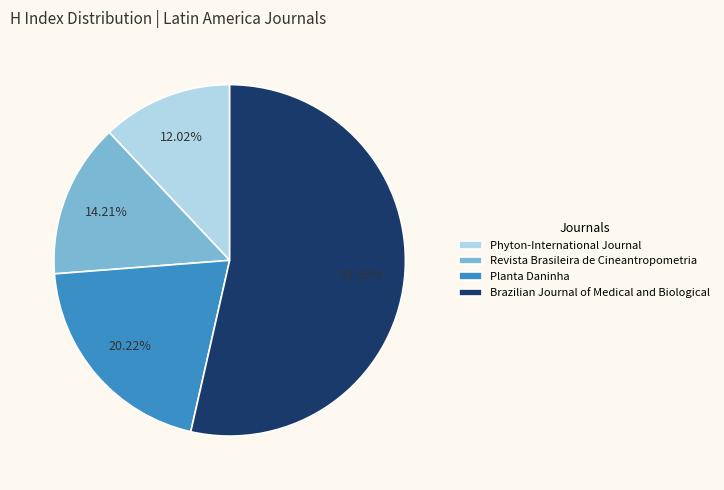

What percentage is NOT represented by Revista Brasileira de Cineantropometria?

85.8%